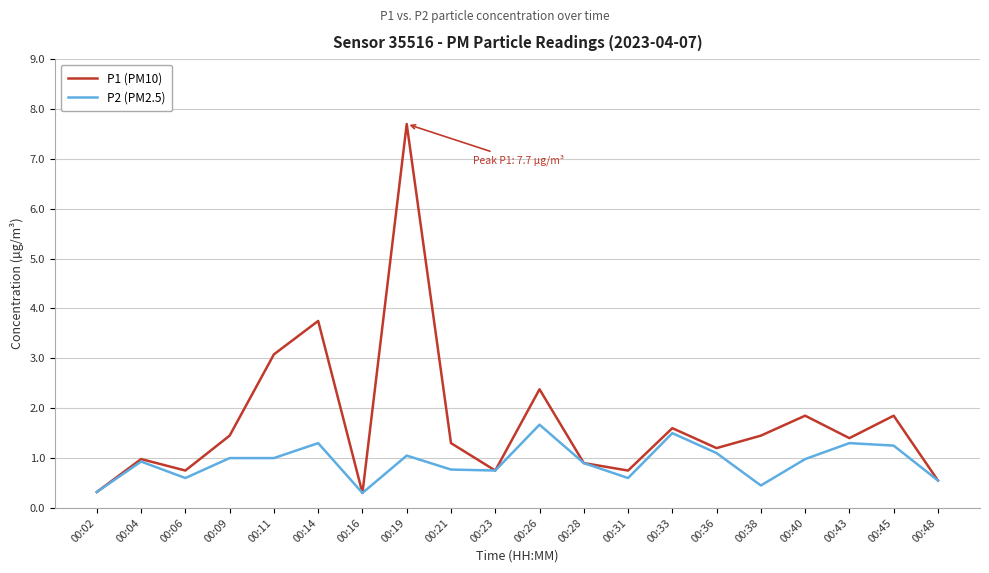

Which series has the largest range (max minus min)?

P1 (PM10)